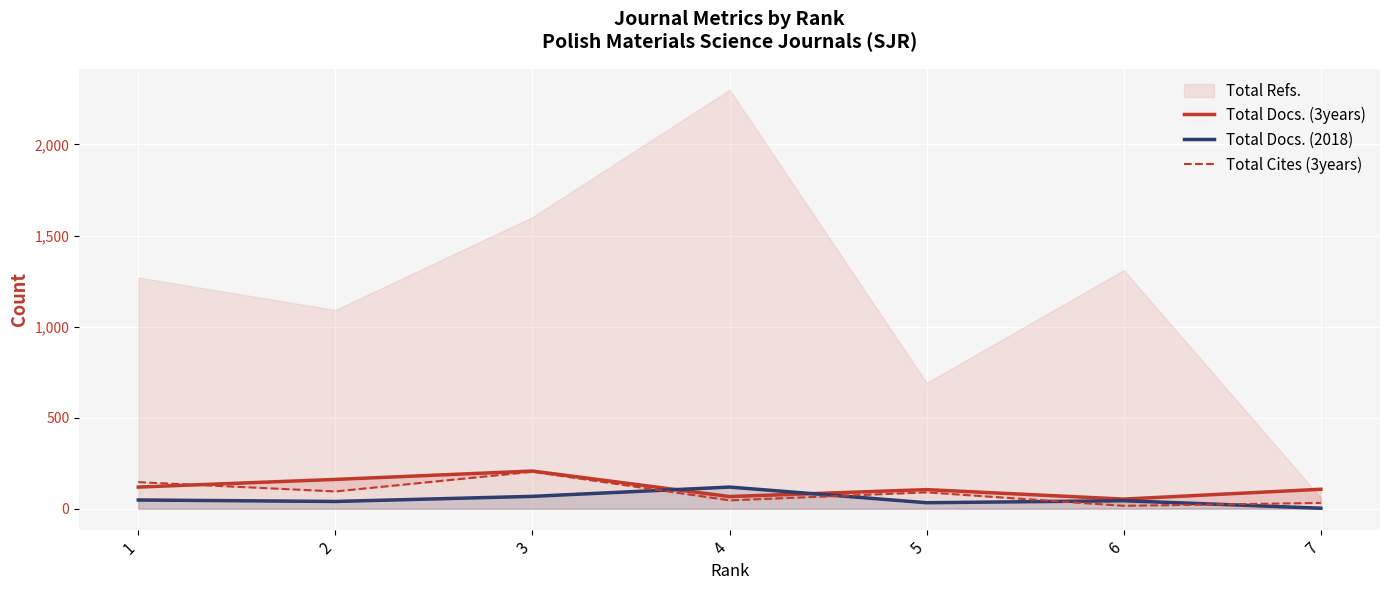

True or false: Total Cites (3years) has a value of 146 at 1.

True